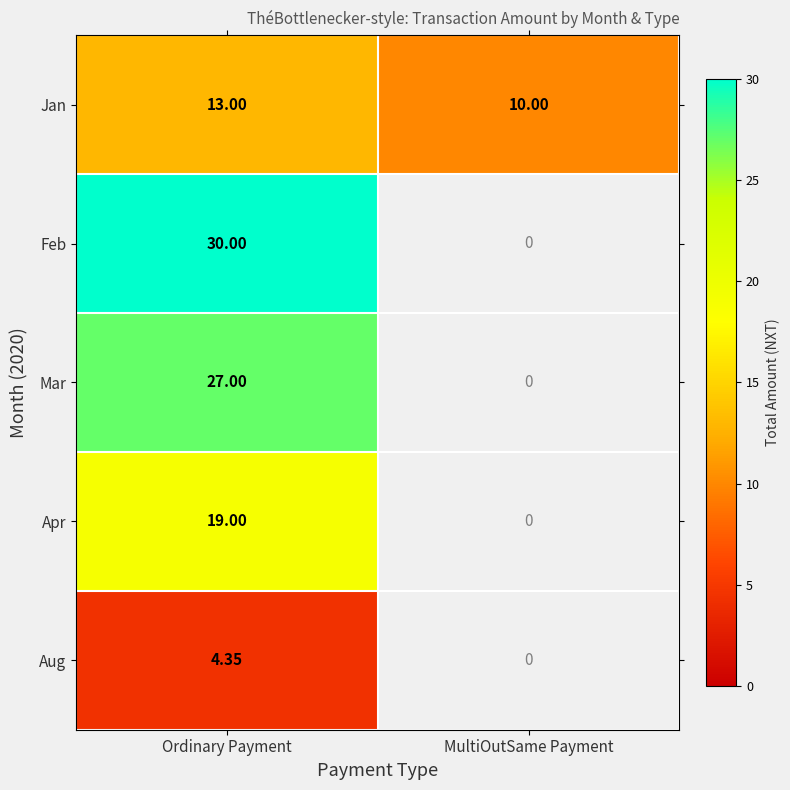

What is the smallest value displayed?

4.3